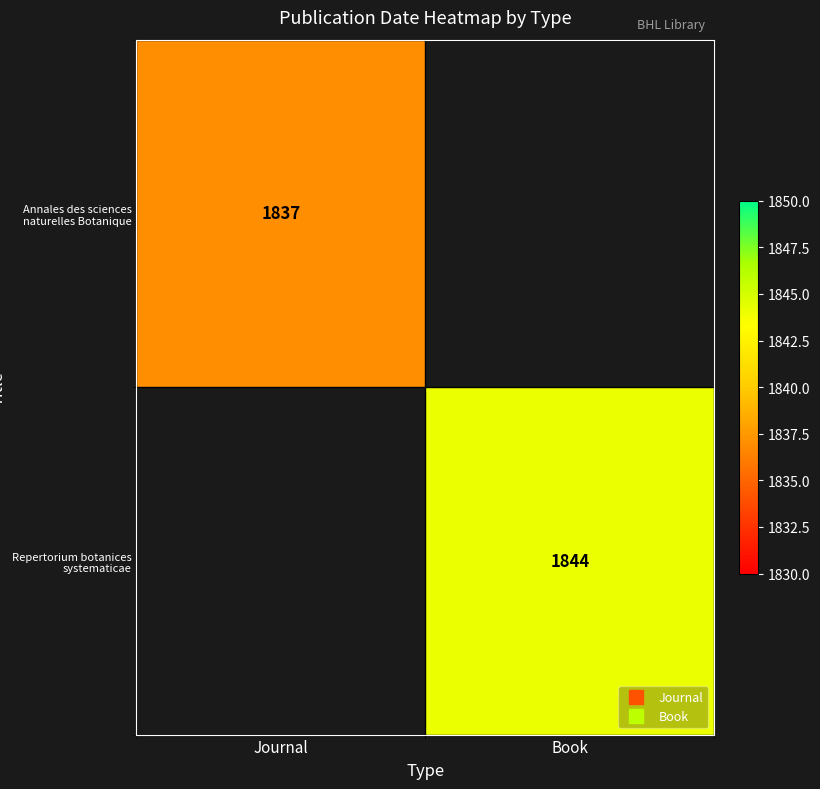

At which category does the chart reach its peak across all series?

Book